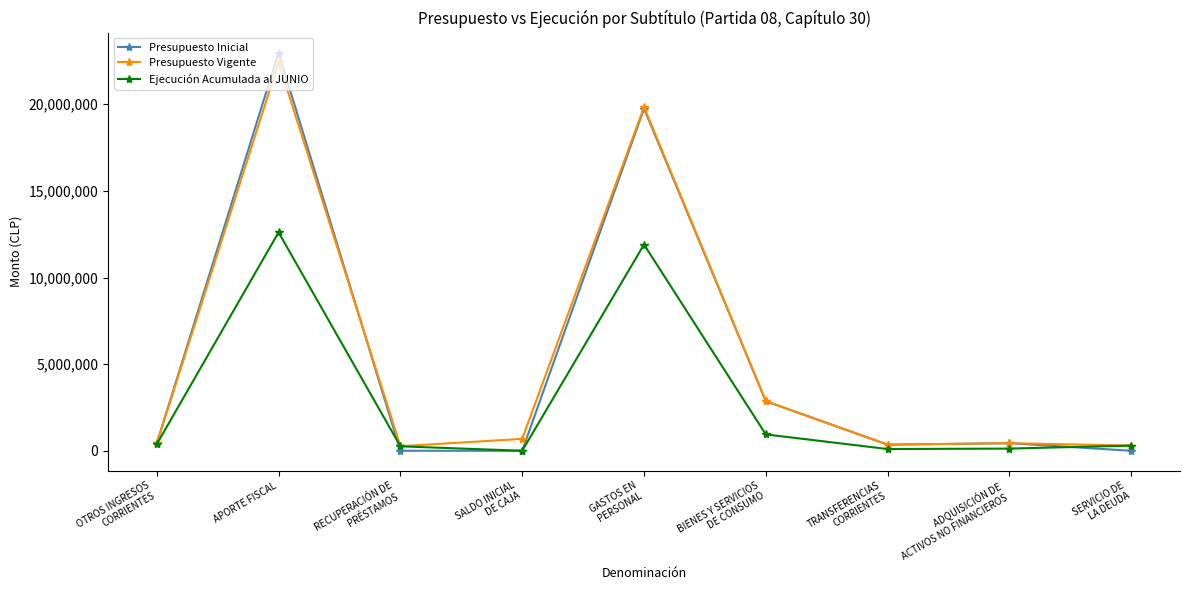

How many lines are shown in the chart?

3